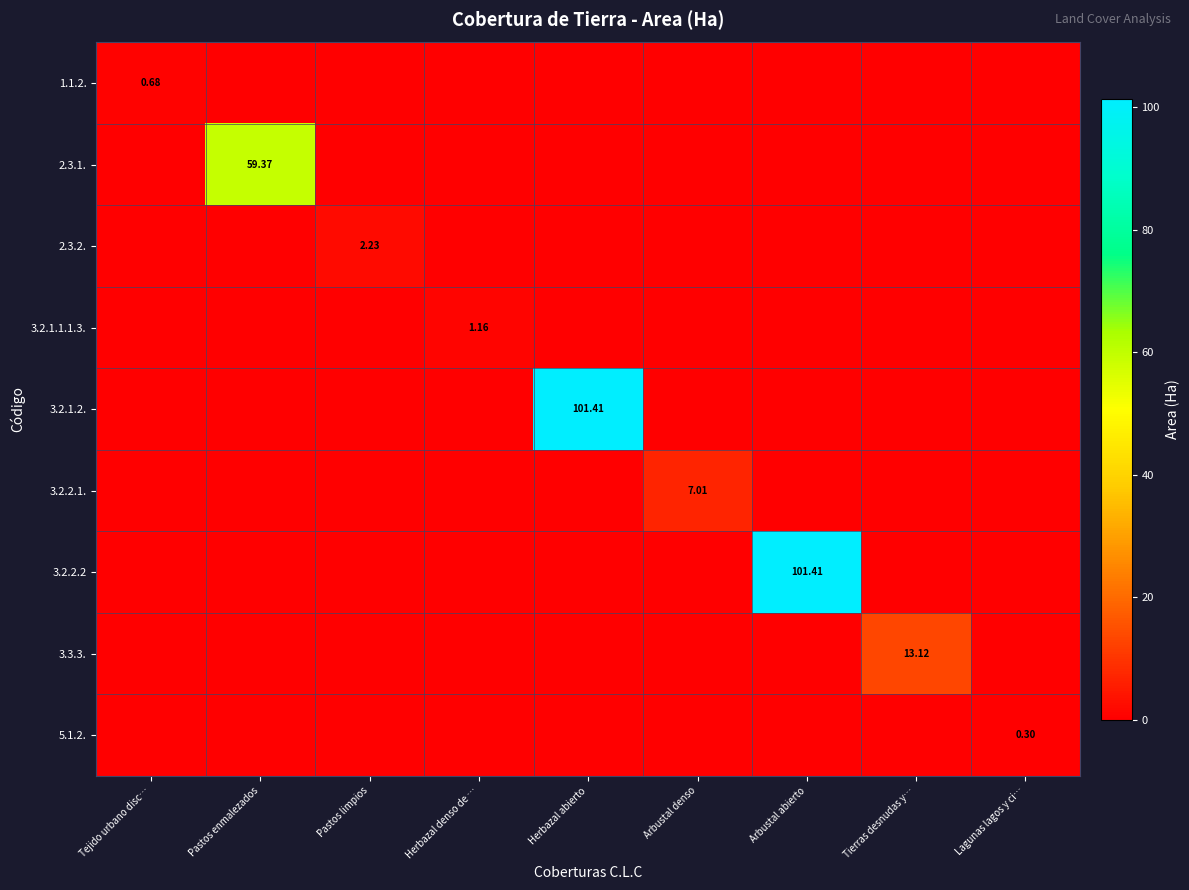

True or false: 3.2.1.2. has a value of -33.1 at Tejido urbano disc….

False